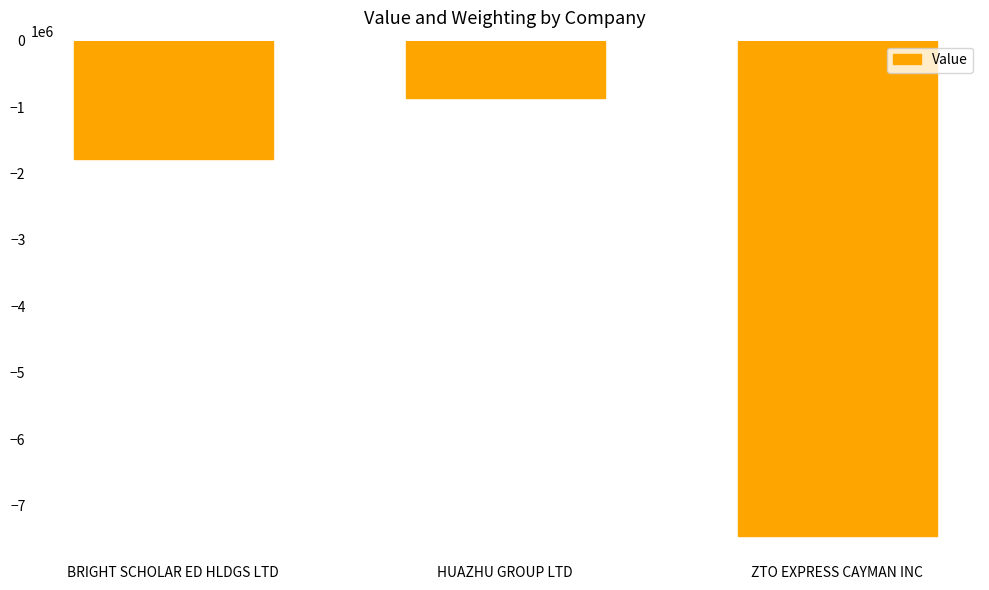

What is the difference between the maximum and second lowest values?

904812